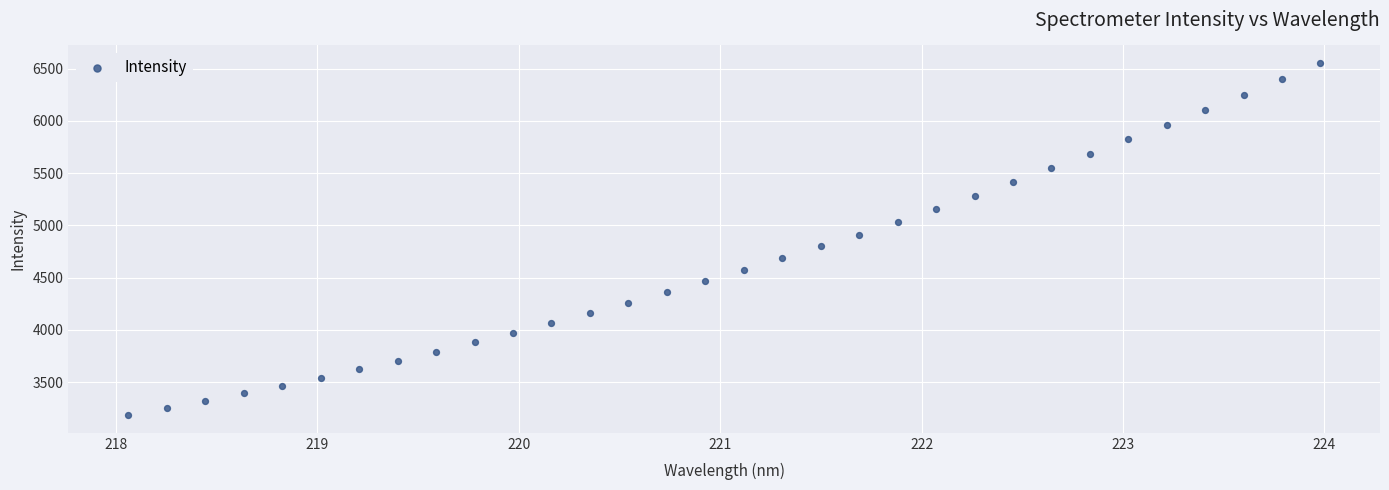

What is the range of Y values (max minus min)?

3368.2